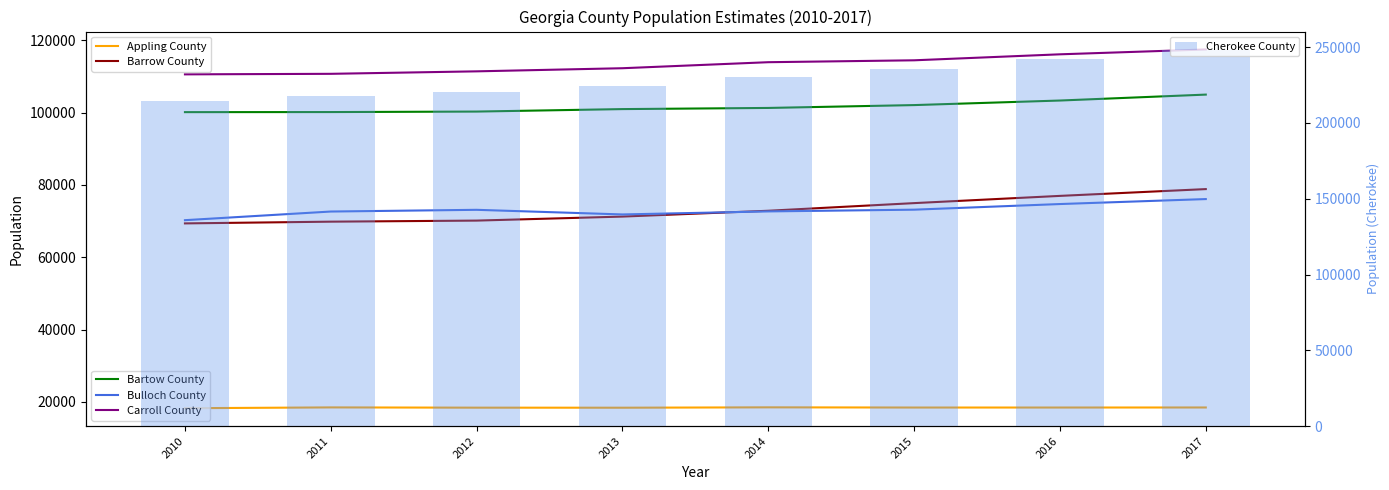

Does the chart contain any negative values?

No